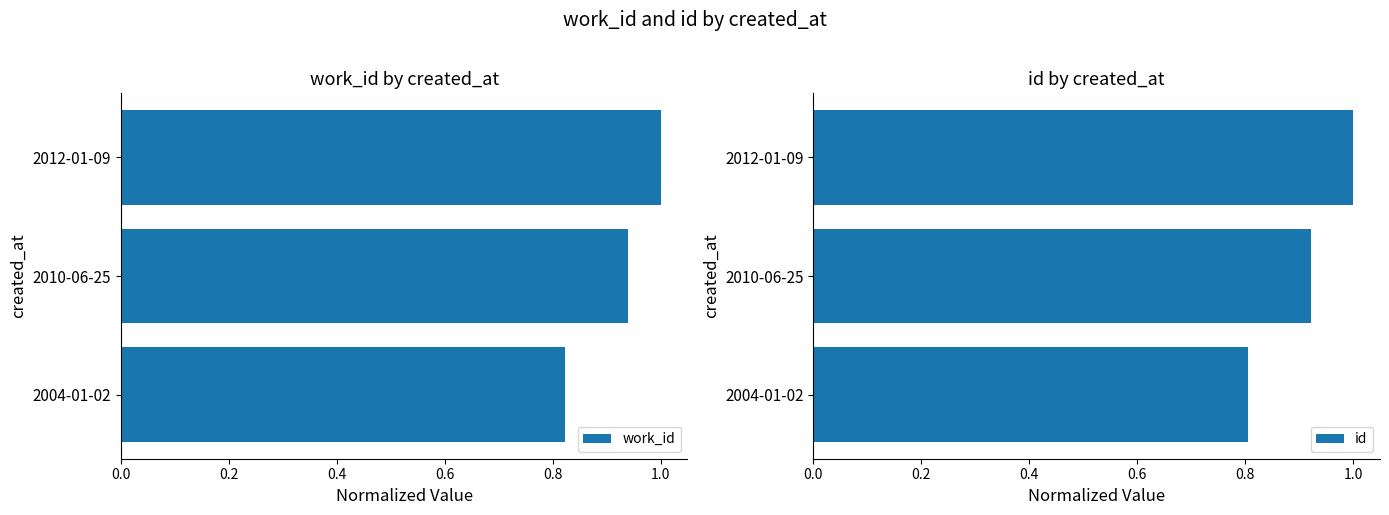

At which label does work_id reach its peak?

2012-01-09